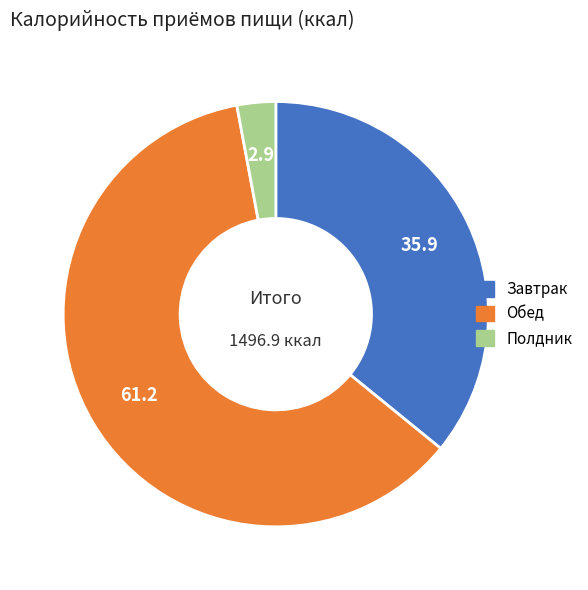

Do Обед and Полдник together represent more than half of the pie?

Yes